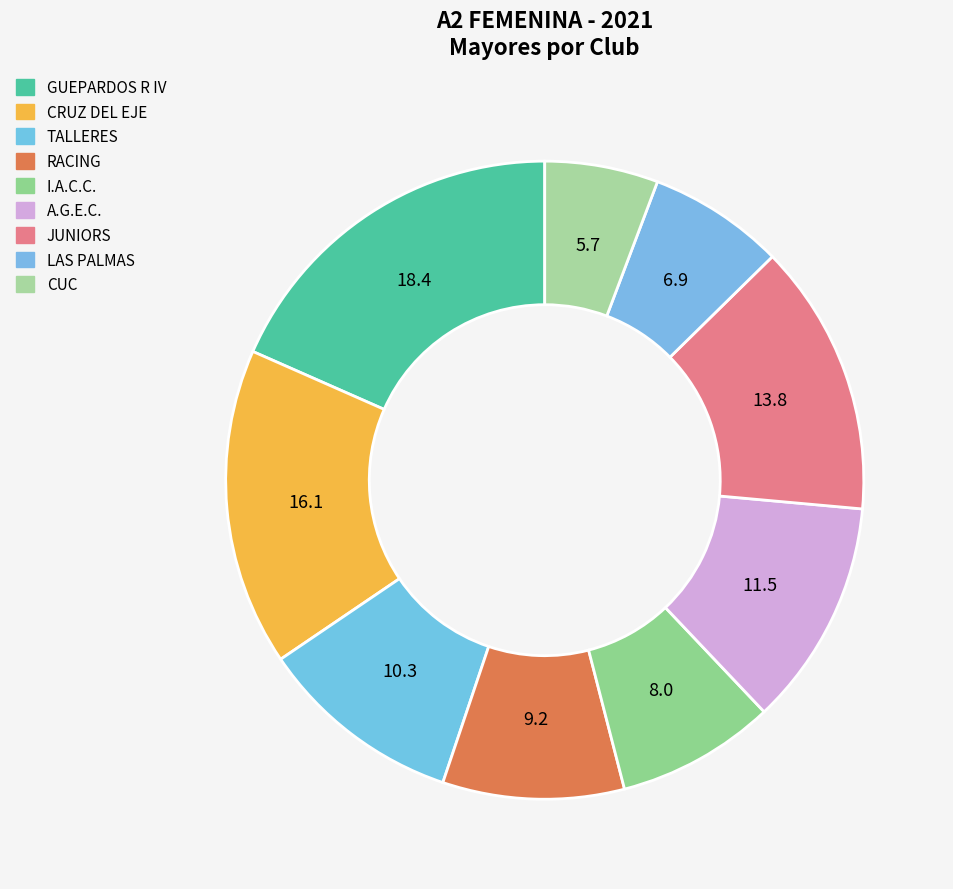

Rank the categories by value from lowest to highest.

CUC, LAS PALMAS, I.A.C.C., RACING, TALLERES, A.G.E.C., JUNIORS, CRUZ DEL EJE, GUEPARDOS R IV